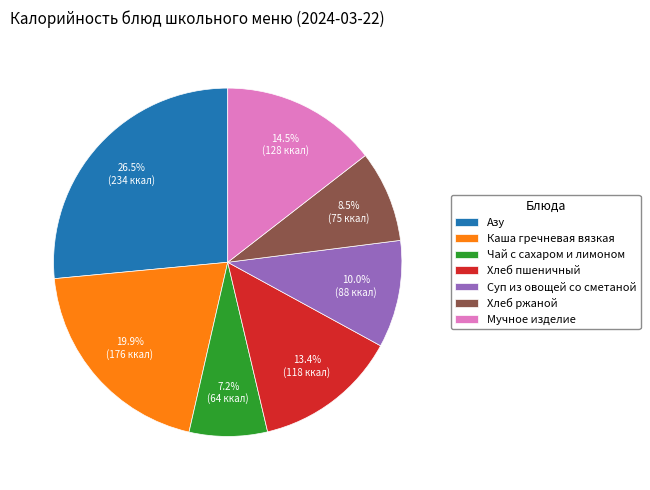

Which has a higher value, Хлеб ржаной or Азу?

Азу